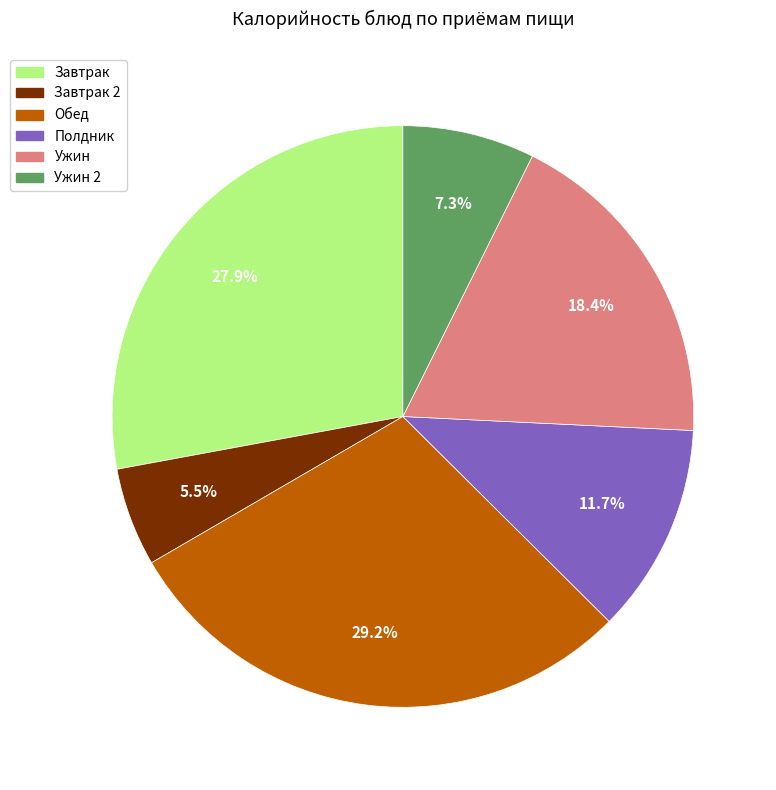

How many slices are in this pie chart?

6